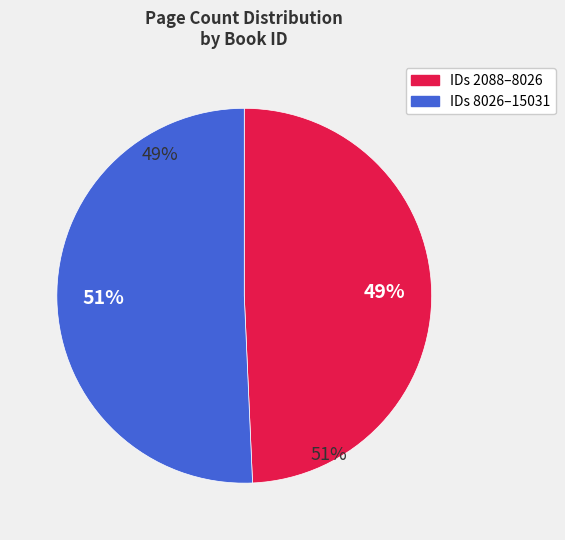

Is it true that 2088 is 1% of the pie?

False